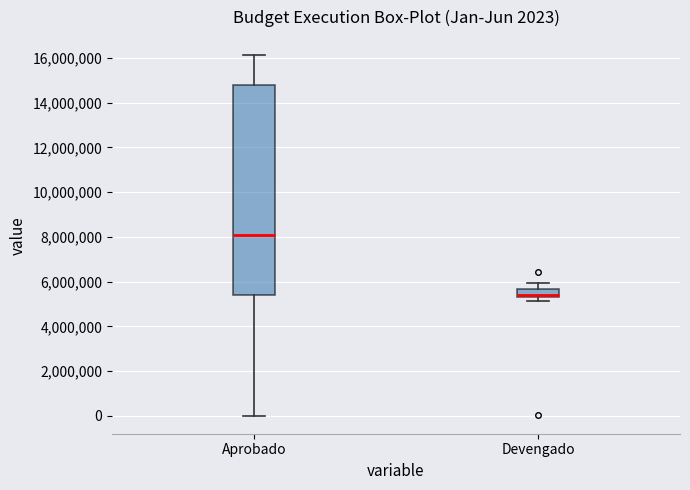

Comparing the boxes themselves (not the whiskers), which one is the tallest?

Aprobado